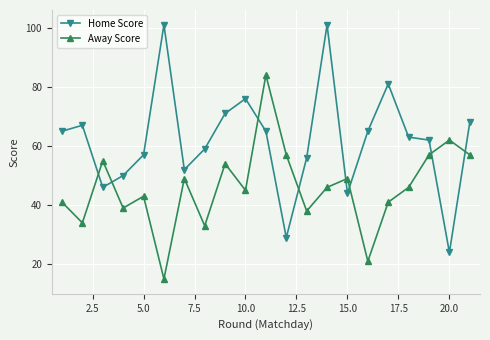

How many values in the Away Score series are below 46?

10